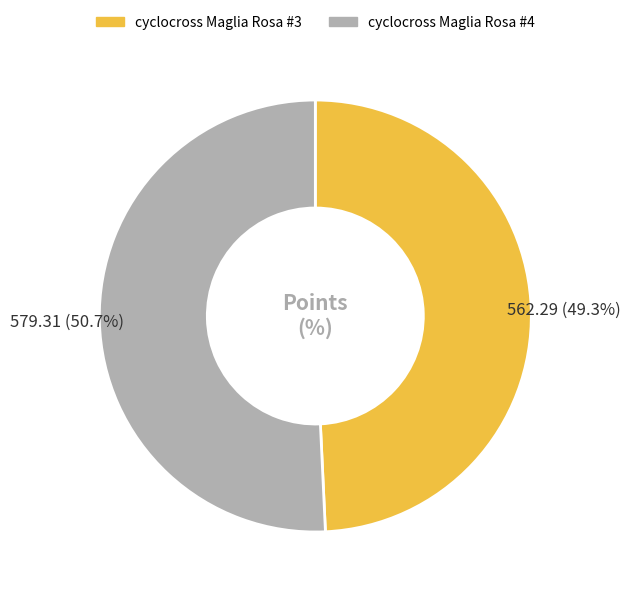

How many segments does this pie chart have?

2